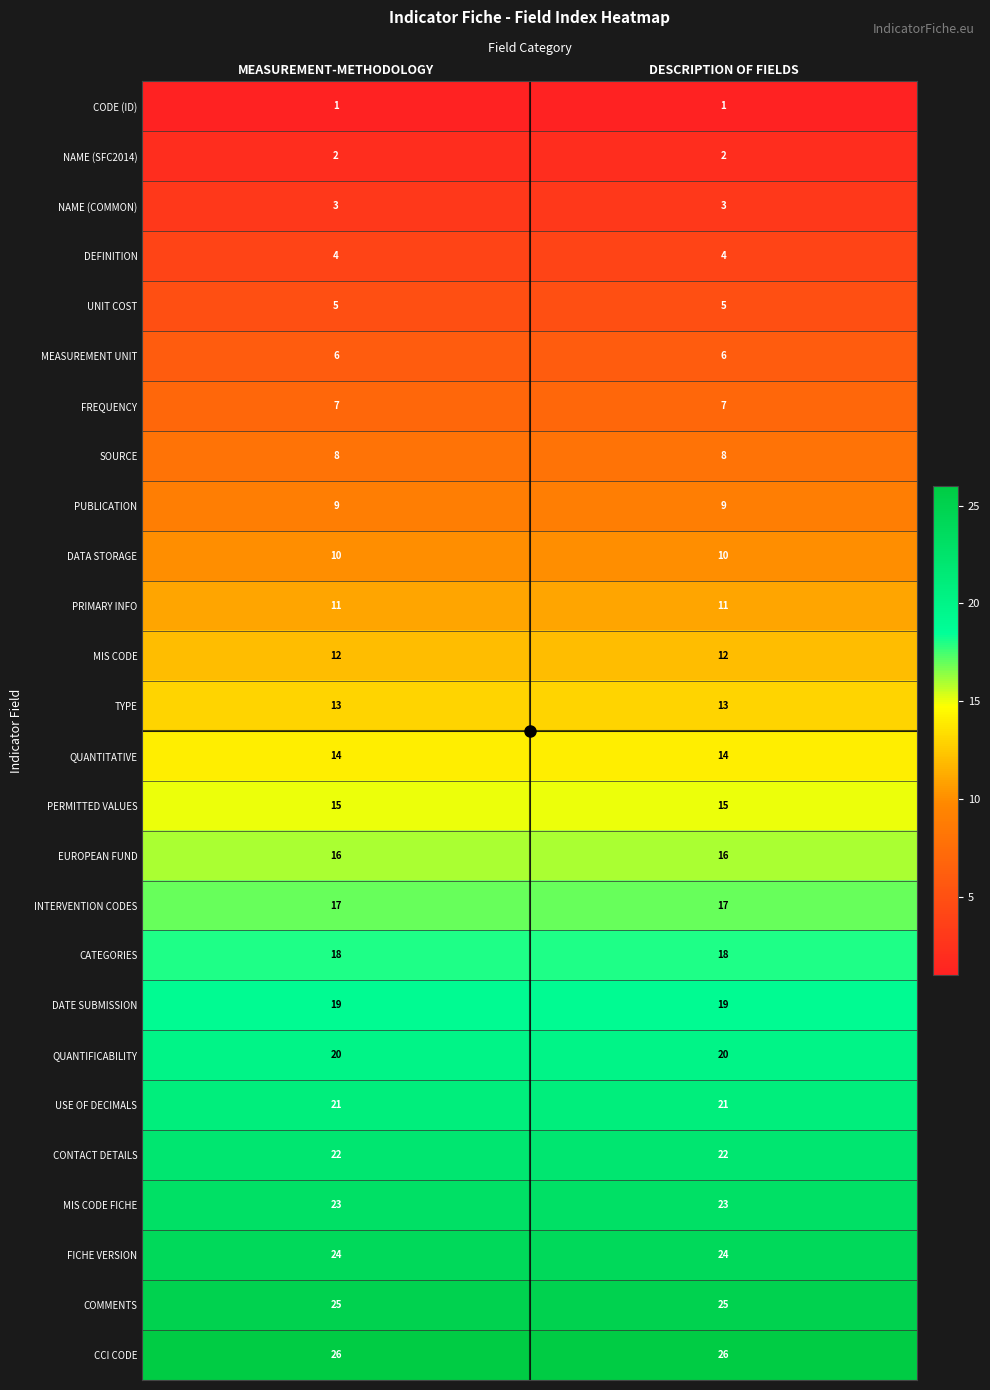

What is the spread (max minus min) of values at DESCRIPTION OF FIELDS?

25